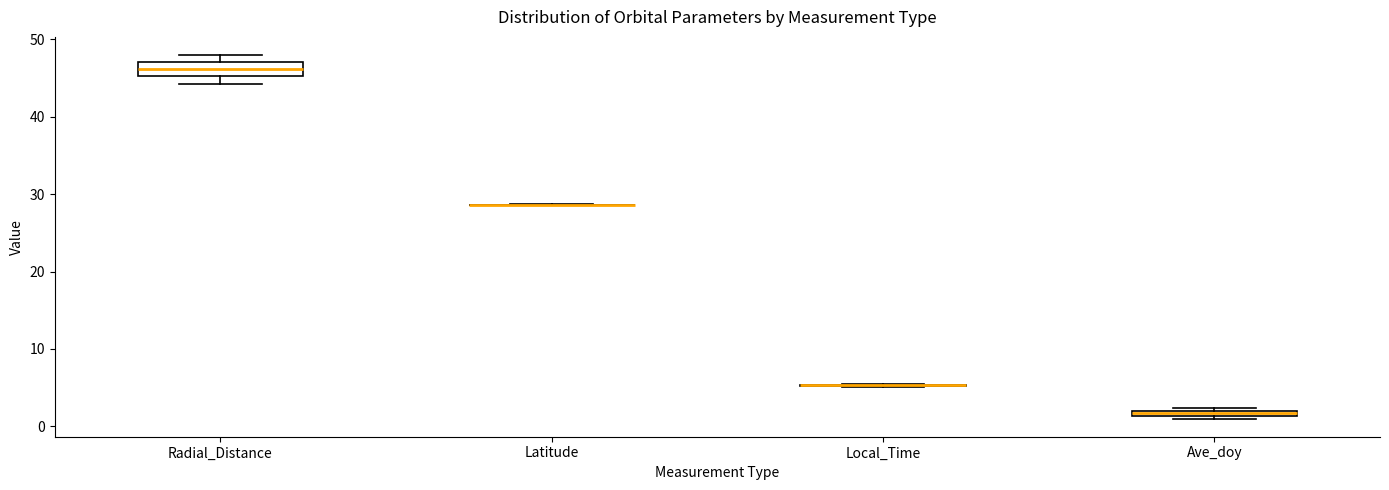

Which box is the tallest, from its lower edge to its upper edge?

Radial_Distance